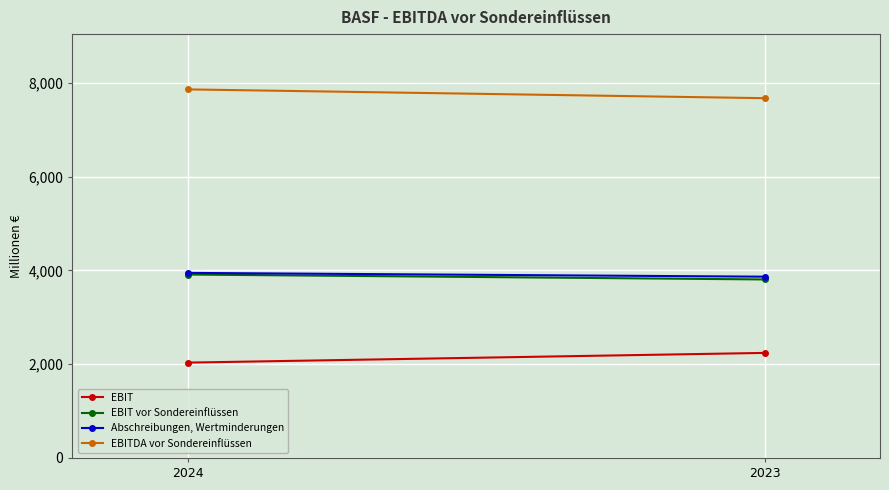

Reading left to right, extract all data points from this chart.

EBIT: 2024=2033	2023=2240
EBIT vor Sondereinflüssen: 2024=3911	2023=3806
Abschreibungen, Wertminderungen: 2024=3946	2023=3865
EBITDA vor Sondereinflüssen: 2024=7858	2023=7671